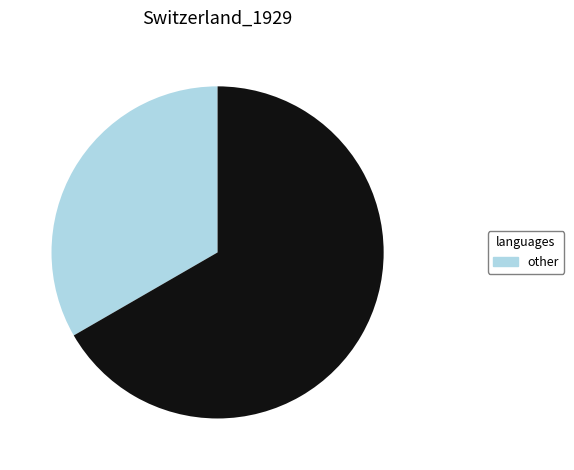

Is there a majority slice in this chart?

Yes